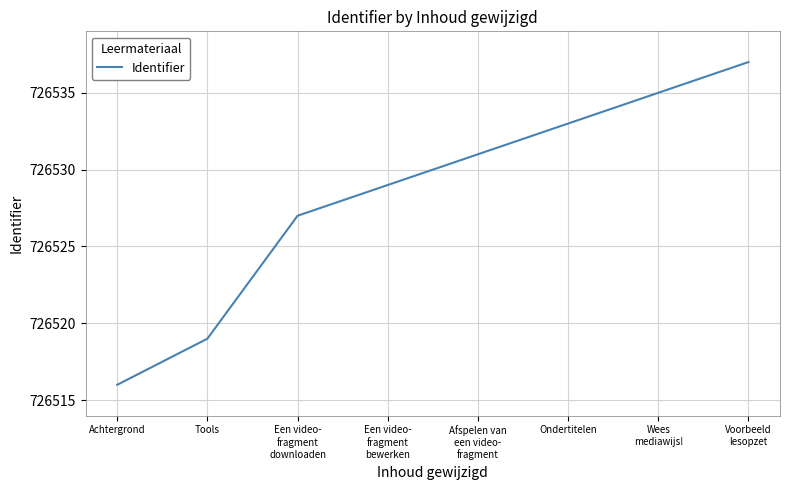

List the labels in order of value, smallest first.

Achtergrond, Tools, Een video-
fragment
downloaden, Een video-
fragment
bewerken, Afspelen van
een video-
fragment, Ondertitelen, Wees
mediawijs!, Voorbeeld
lesopzet